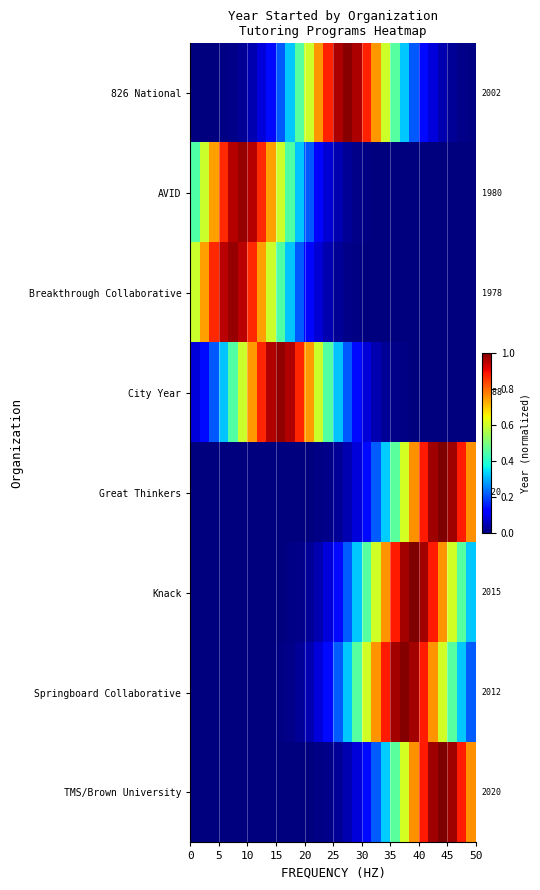

How many categories are shown in the chart?

30